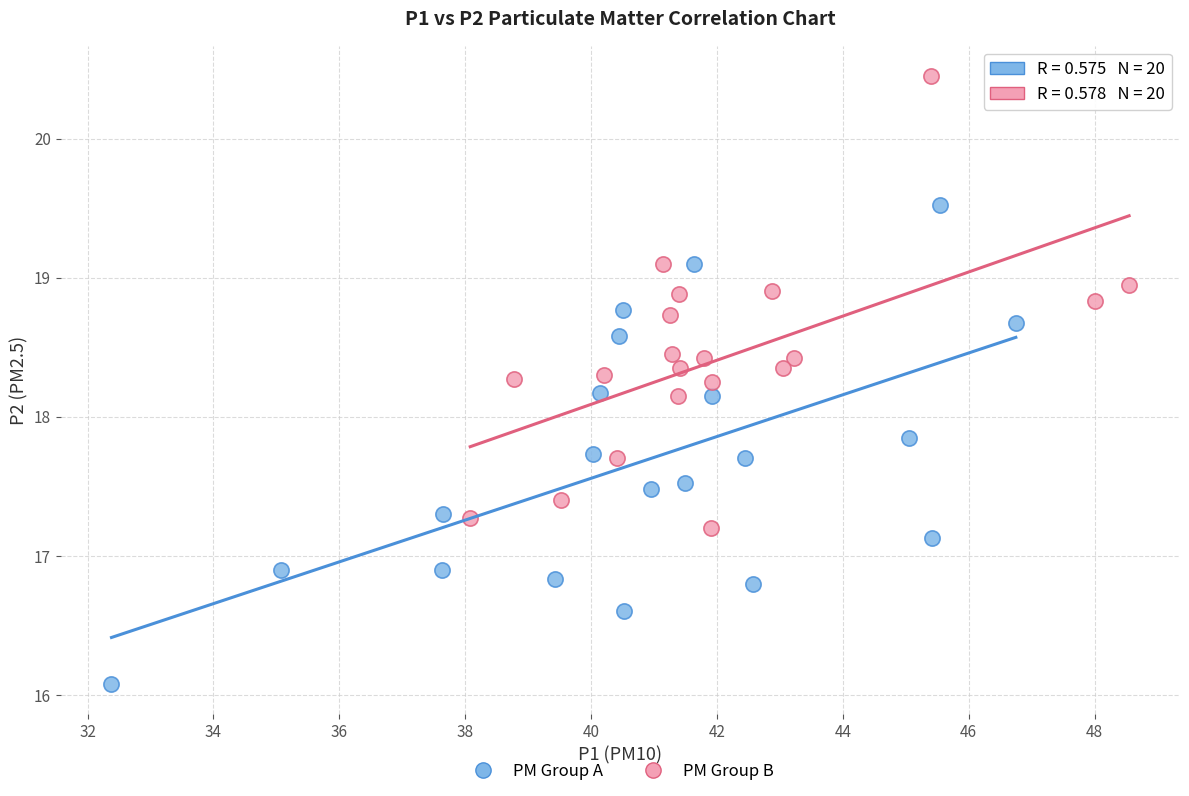

Which series reaches the maximum Y coordinate?

PM Group B